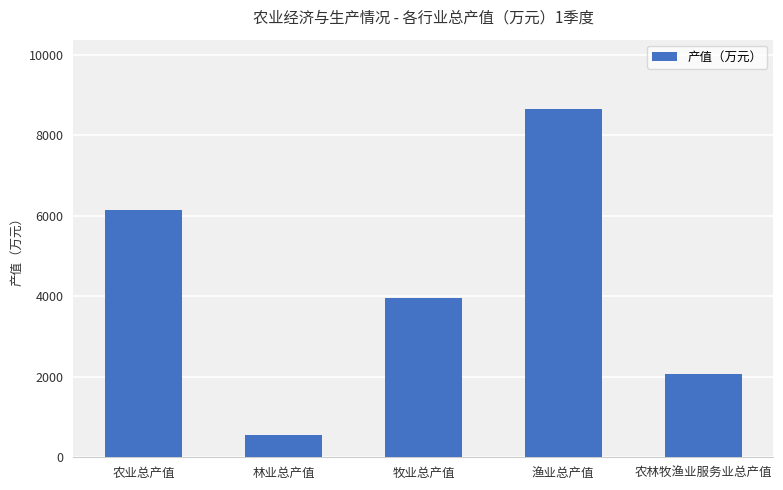

What is the difference between the values at 农林牧渔业服务业总产值 and 农业总产值?

4089.0